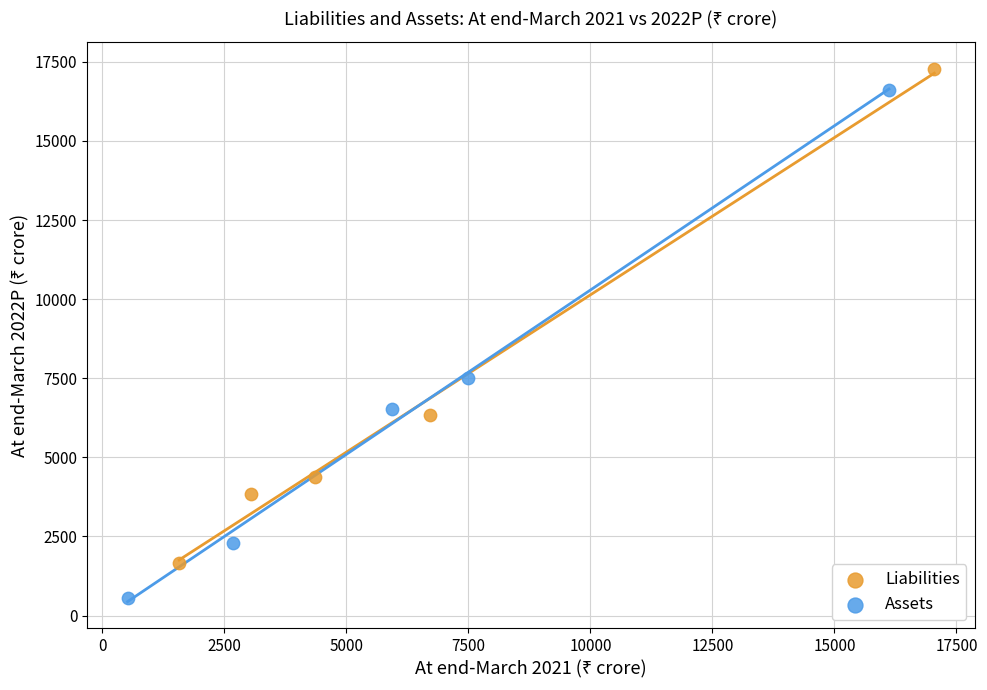

Which series contains the lowest Y value?

Assets